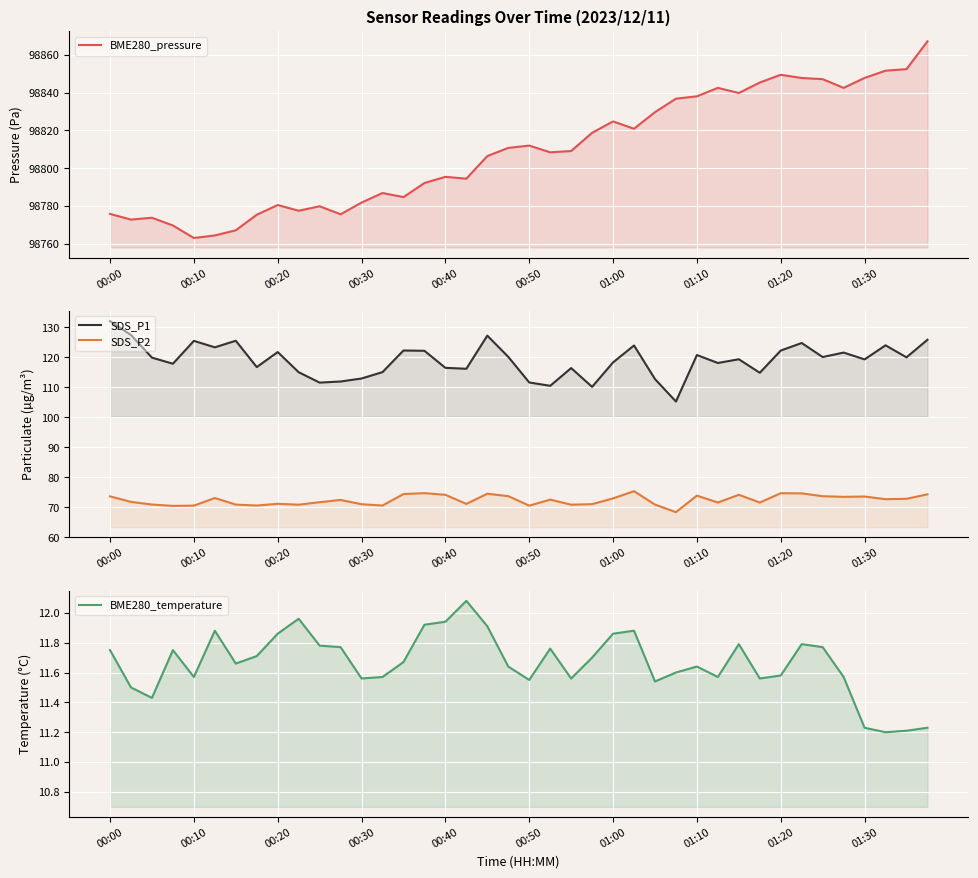

What is the value of the SDS_P1 point at the 13th from the left?

113.0